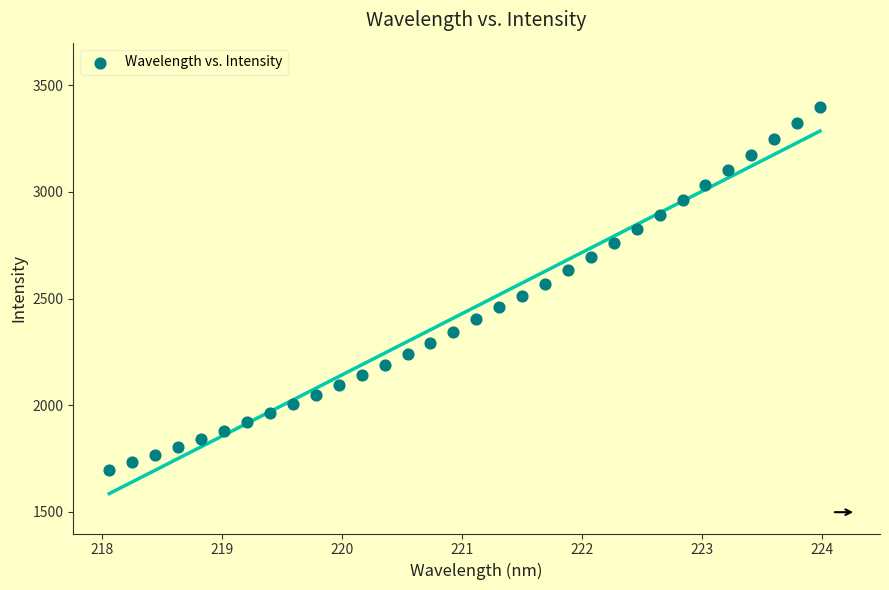

What is the range of Y values (max minus min)?

1701.9